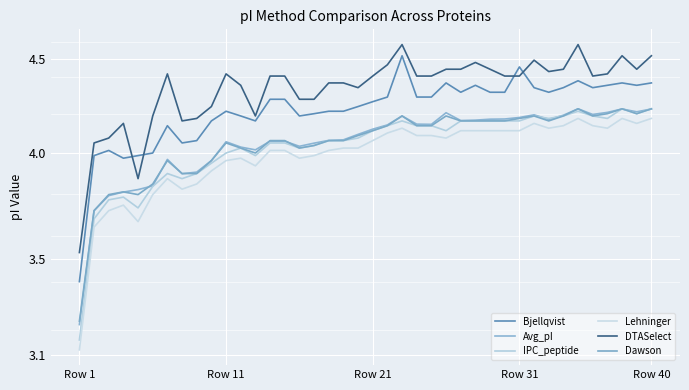

True or false: DTASelect has more than 1 points higher than both neighbors.

True